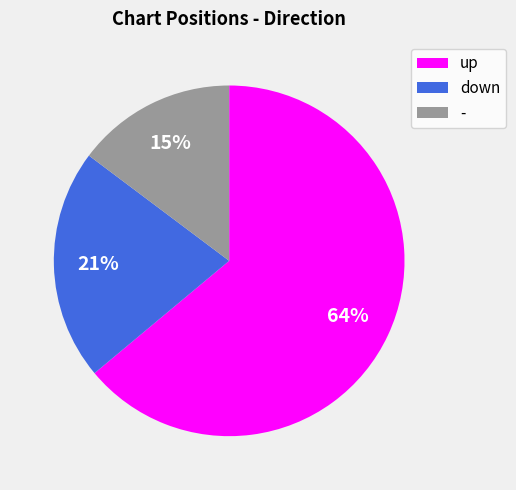

What percentage is the down slice, to the nearest percent?

21%